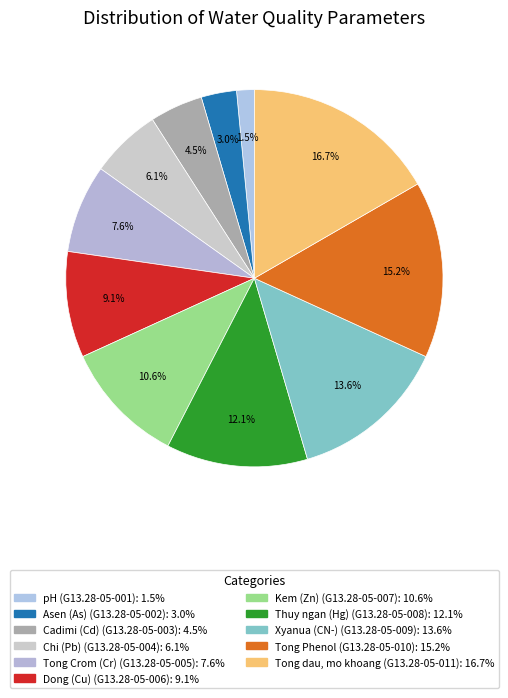

Which slice is the smallest?

G13.28-05-001